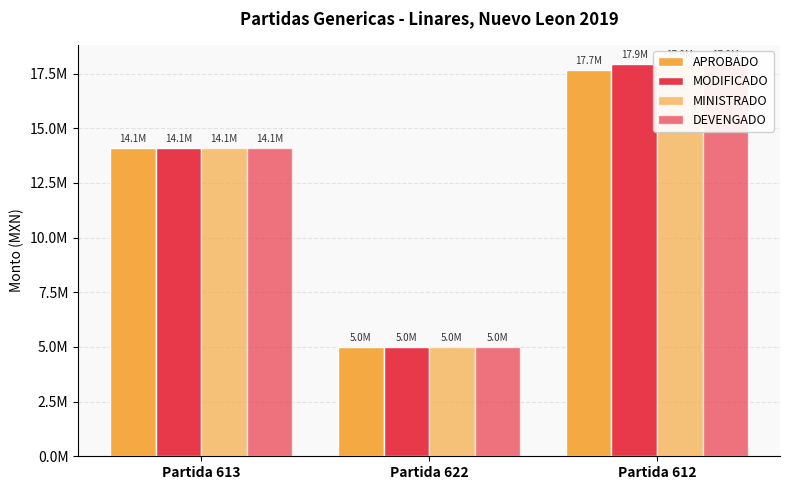

What is the value of the DEVENGADO bar at the 1st from the left?

14095699.4